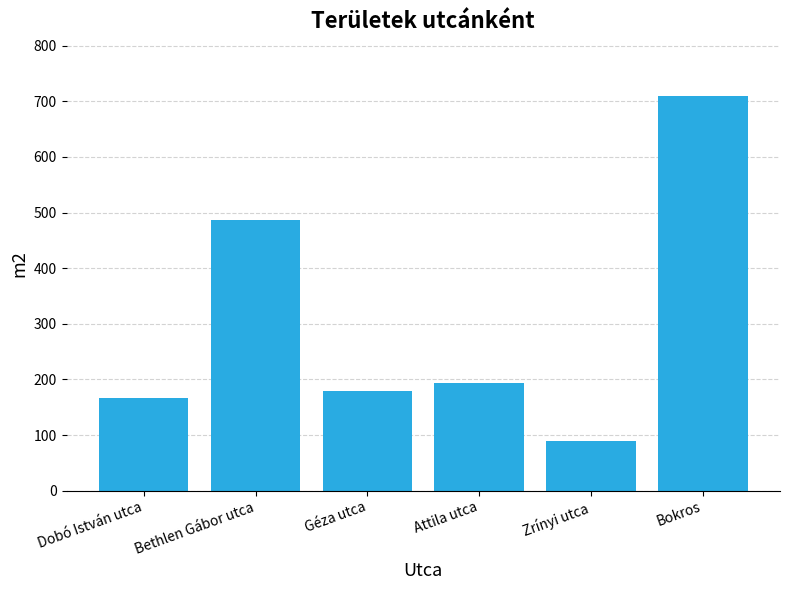

What is the average value?

304.1